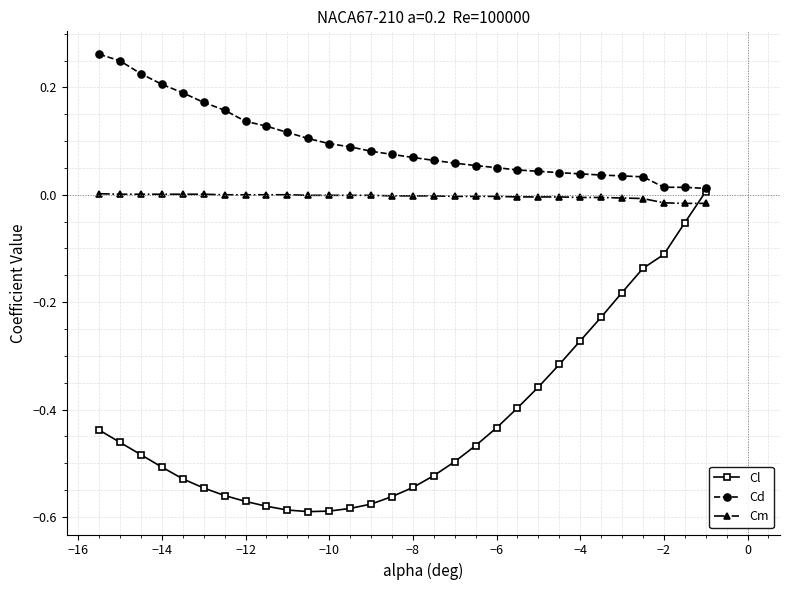

True or false: Cm and Cd cross at least once.

False